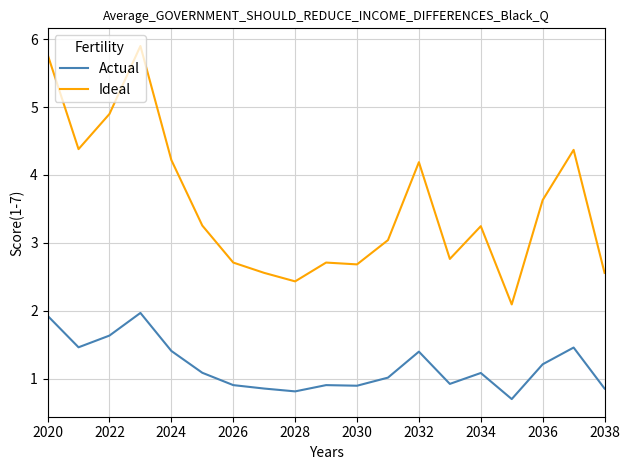

Rank the series by their average value, from lowest to highest.

Actual, Ideal